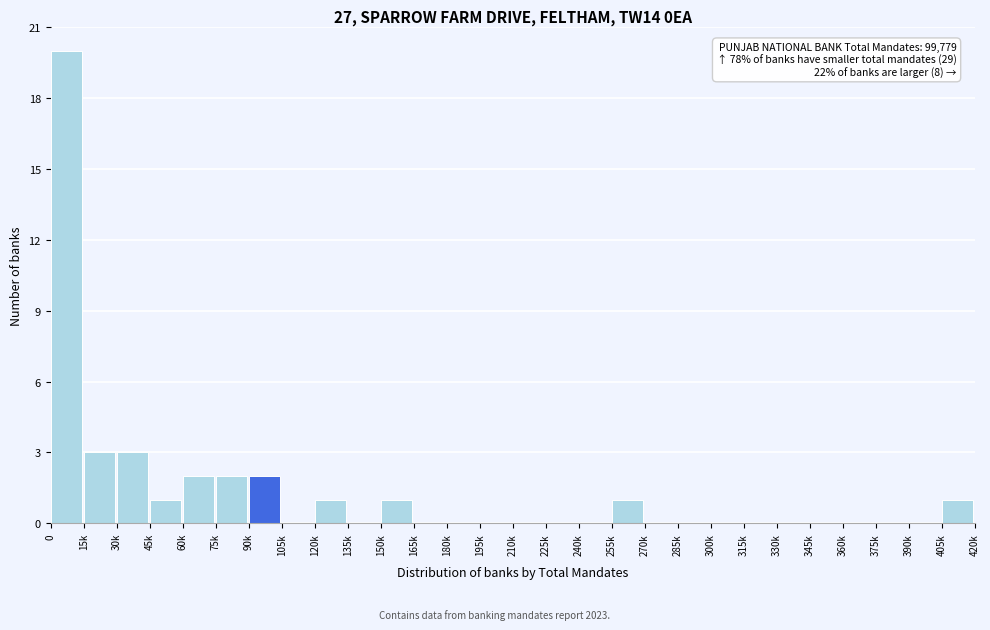

Reading right to left, transcribe all the data shown in this chart.

405k=1	390k=0	375k=0	360k=0	345k=0	330k=0	315k=0	300k=0	285k=0	270k=0	255k=1	240k=0	225k=0	210k=0	195k=0	180k=0	165k=0	150k=1	135k=0	120k=1	105k=0	90k=2	75k=2	60k=2	45k=1	30k=3	15k=3	0=20